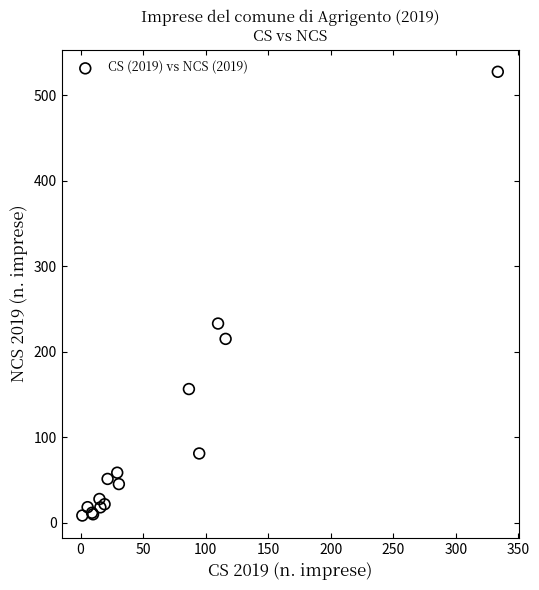

What Y value in the scatter plot is closest to 268?

233.1